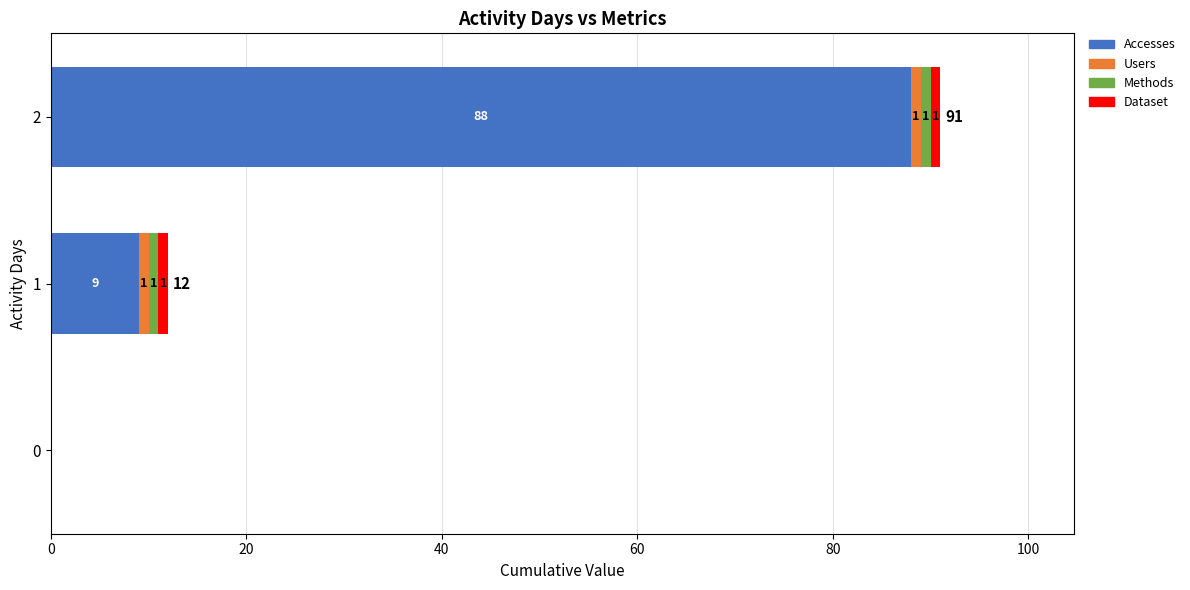

The value of Accesses at 0 is 0. True or false?

True